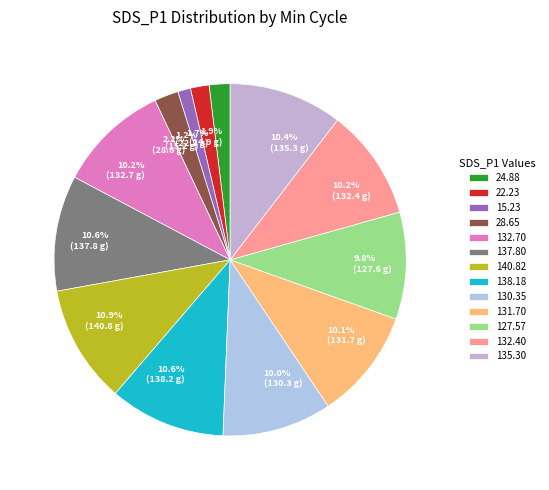

What is the ratio of the value at 10.0% (130.3 g) to the value at 9.8% (127.6 g)?

1.0